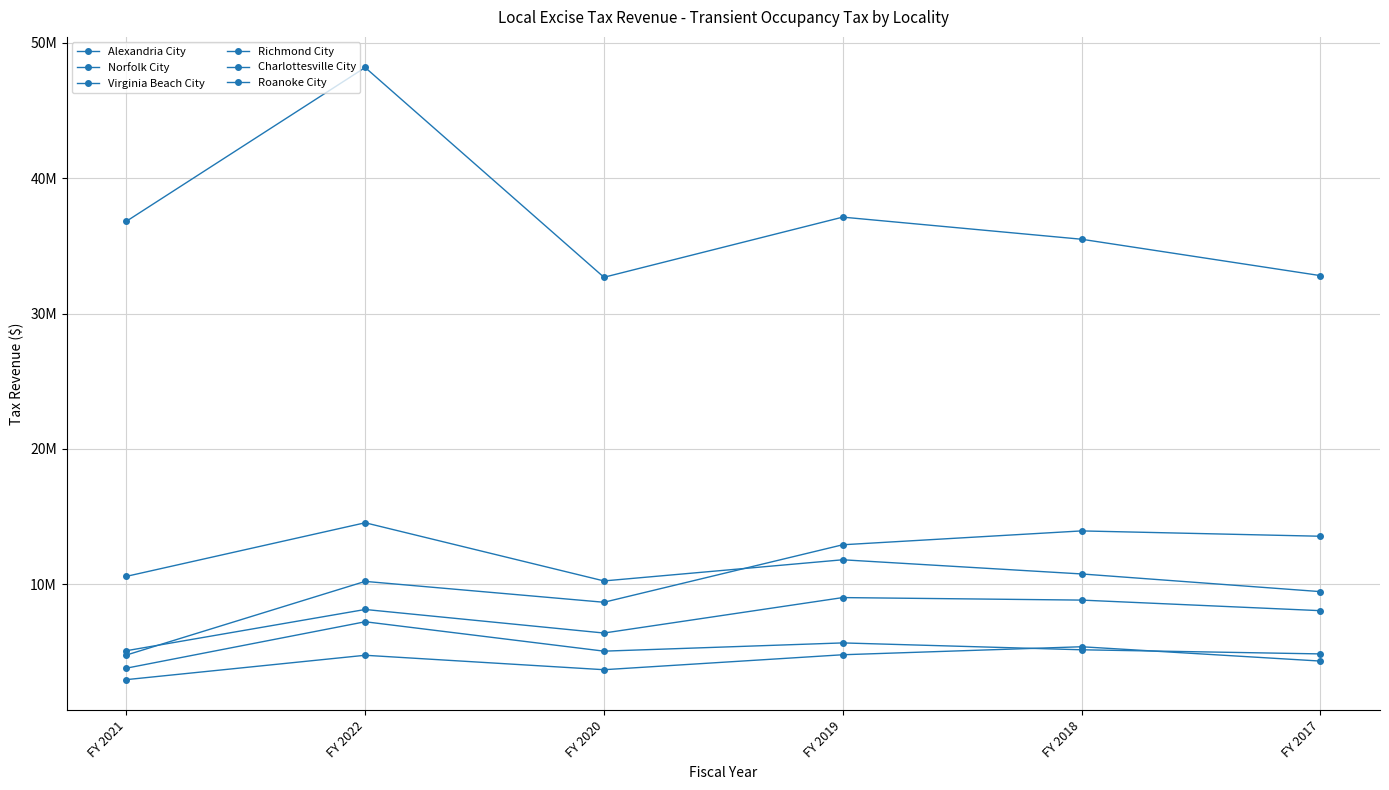

Is it true that Roanoke City equals 2221269 at FY 2018?

False